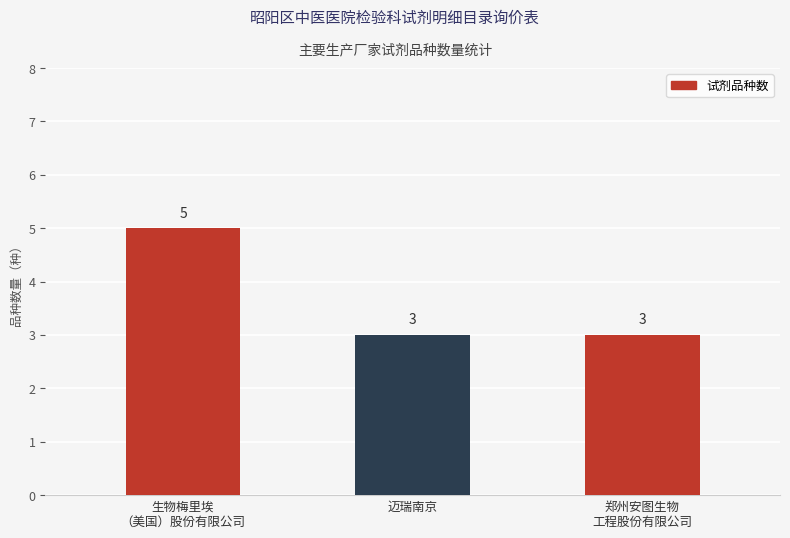

The chart shows a value of 2 at 迈瑞南京. True or false?

False